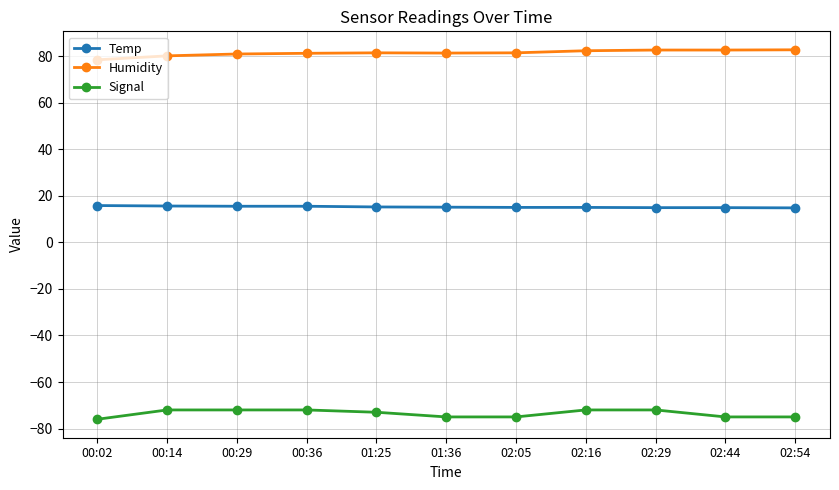

What is the maximum value shown in the chart?

82.7